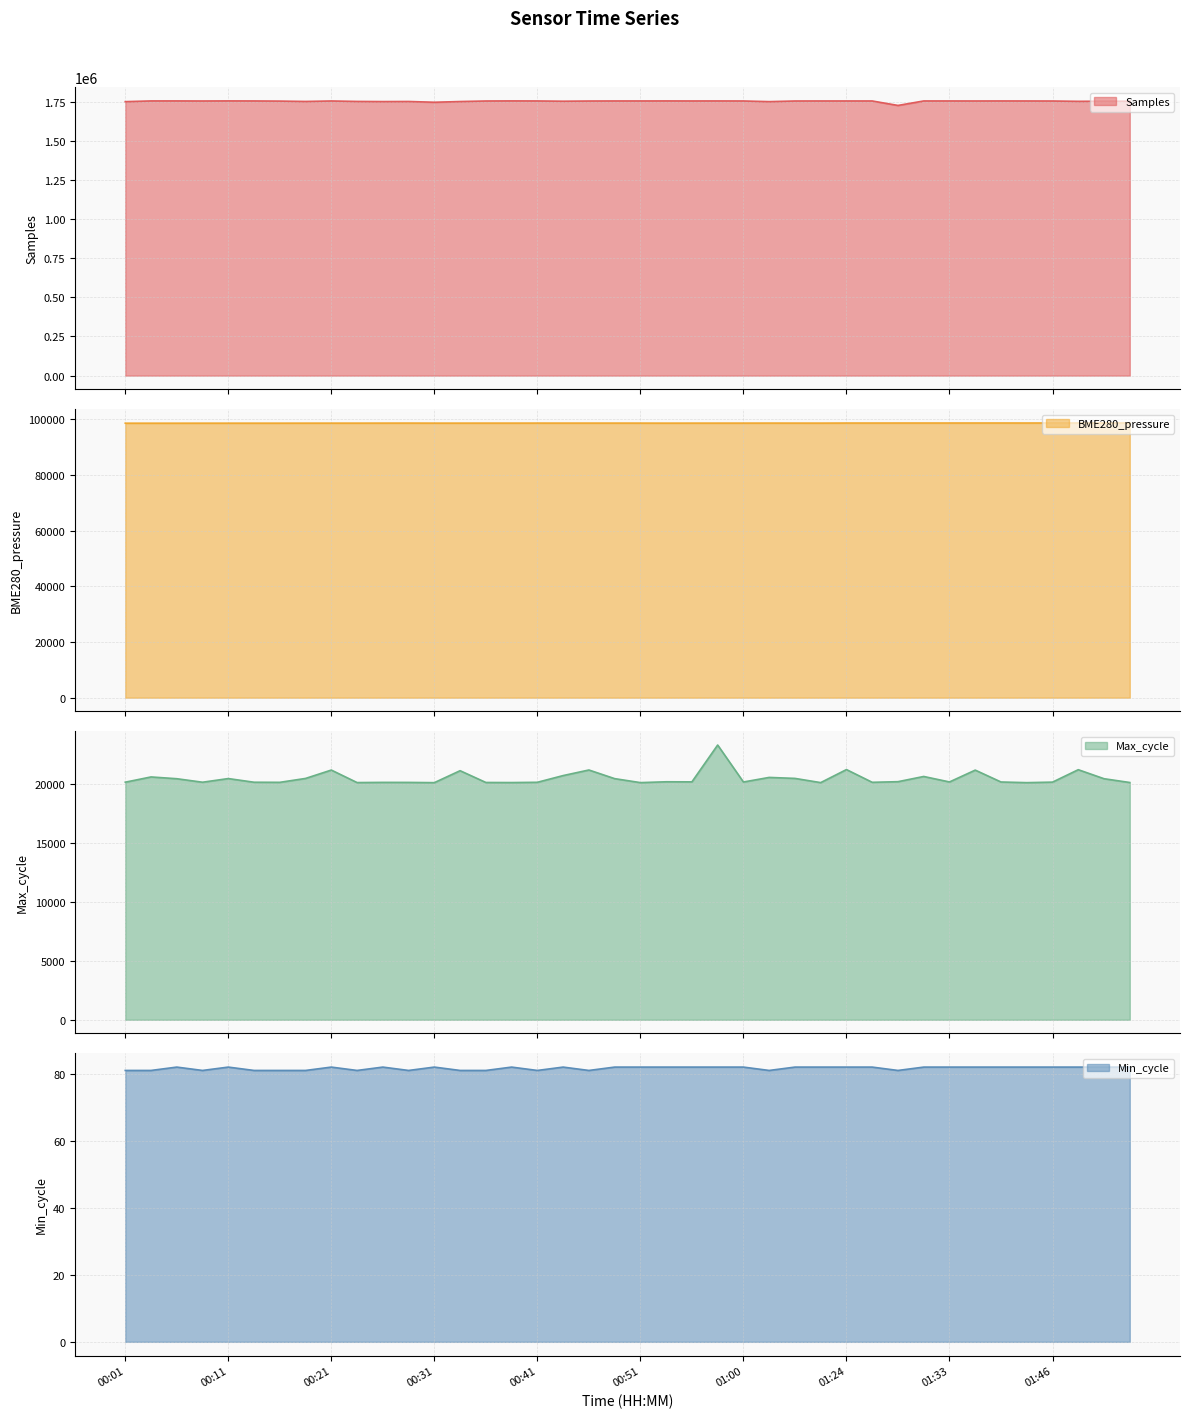

True or false: Samples and Max_cycle cross at least once.

False